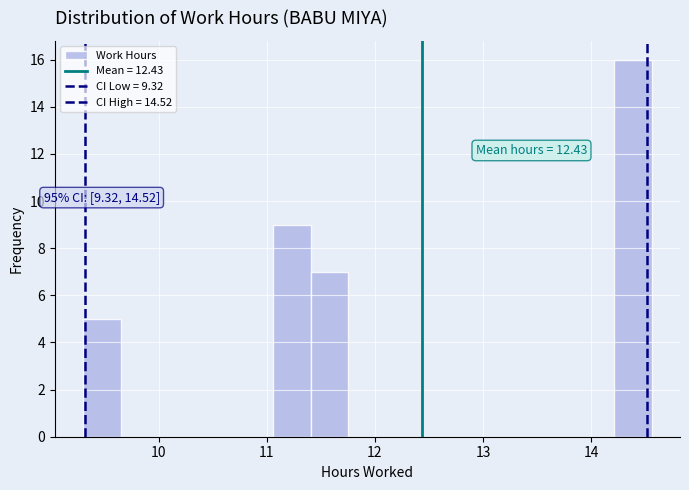

Around what value on the x-axis is the tallest bar? Give the approximate position of its centre, as read against the axis.

14.4